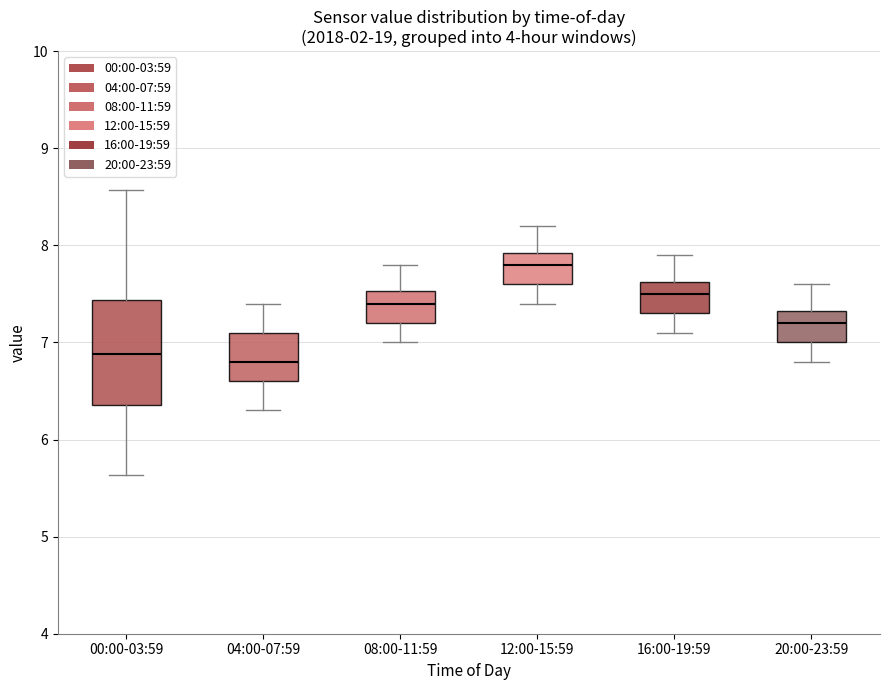

Reading left to right, transcribe this box plot: for each box, give where its median line is, the range the box spans, and where its two whiskers end, as read against the y-axis. The values are not printed on the chart, so give them approximately, as read against the axis.

00:00-03:59: median 6.9, box 6.4 to 7.4, whiskers 5.6 to 8.6
04:00-07:59: median 6.8, box 6.6 to 7.1, whiskers 6.3 to 7.4
08:00-11:59: median 7.4, box 7.2 to 7.5, whiskers 7.0 to 7.8
12:00-15:59: median 7.8, box 7.6 to 7.9, whiskers 7.4 to 8.2
16:00-19:59: median 7.5, box 7.3 to 7.6, whiskers 7.1 to 7.9
20:00-23:59: median 7.2, box 7.0 to 7.3, whiskers 6.8 to 7.6